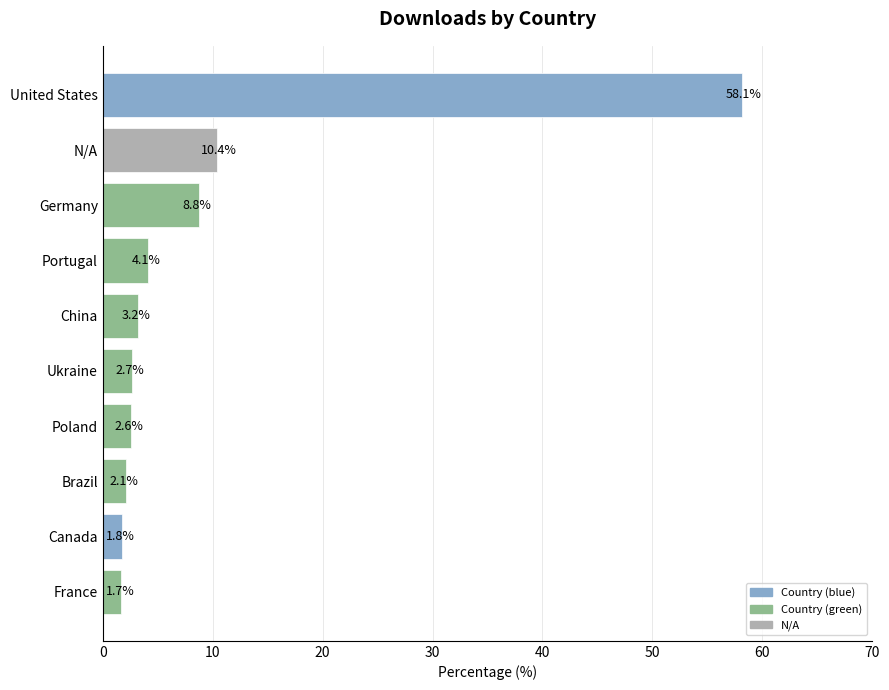

What is the average value?

9.5